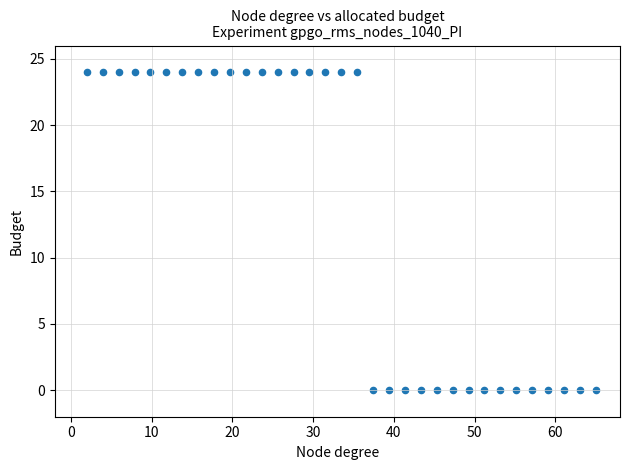

What is the range of Y values (max minus min)?

24